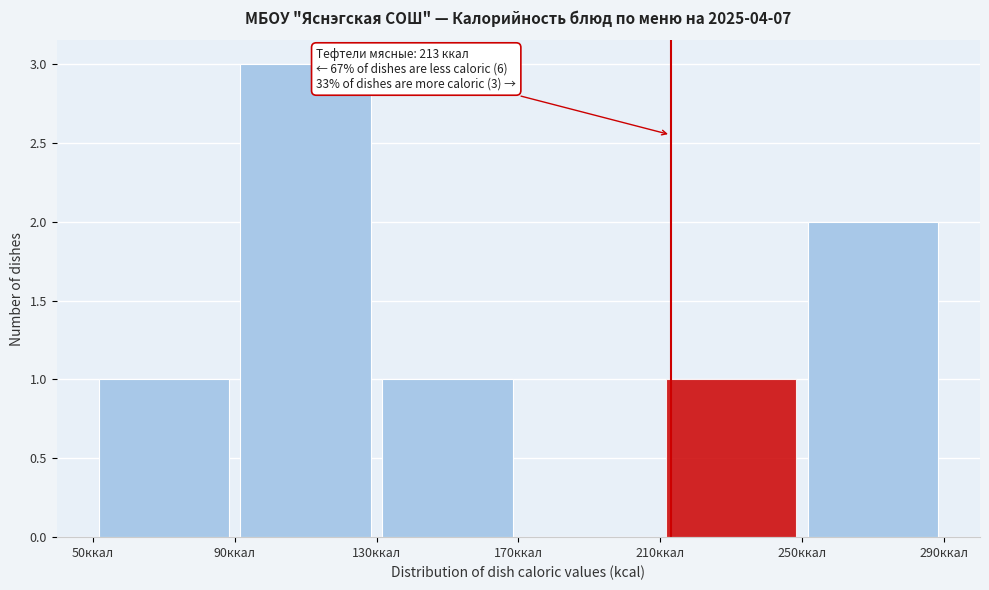

Which range on the x-axis has the tallest bar?

90 to 130